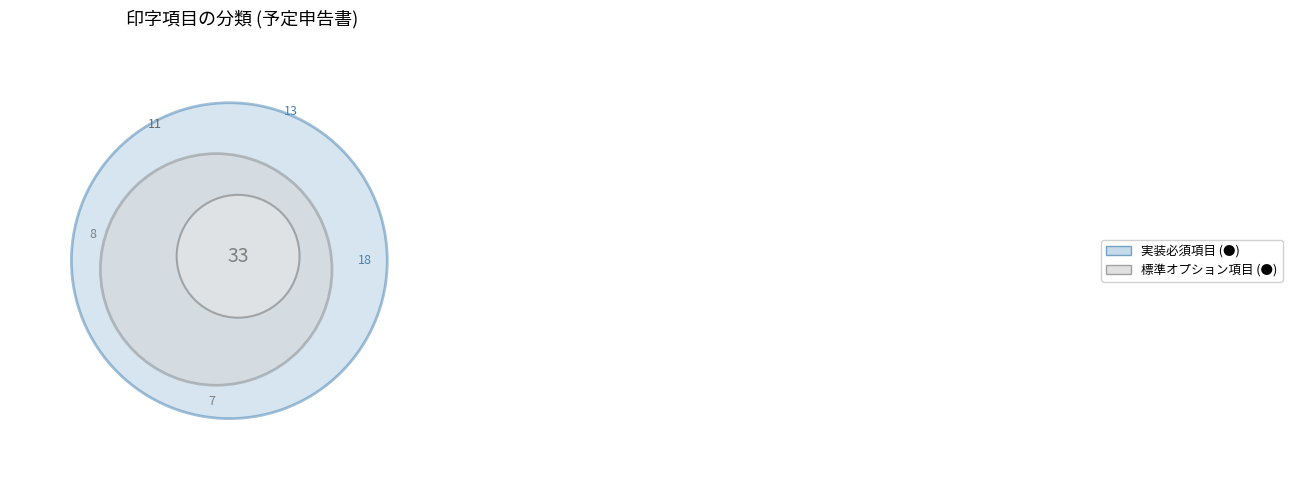

What is the largest slice in the pie chart?

実装必須項目